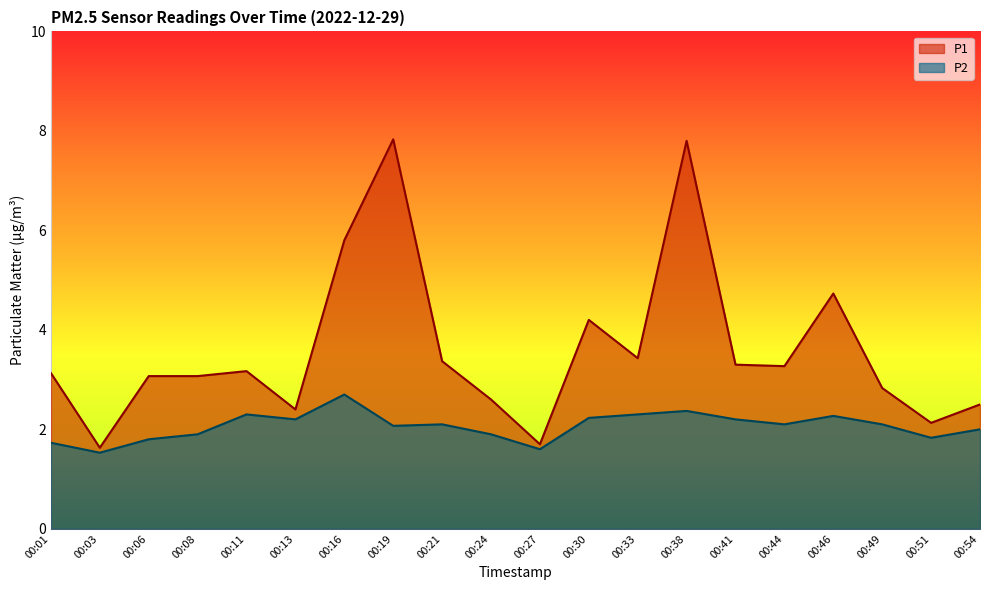

What is the difference between the P2 values at 00:41 and 00:01?

0.5